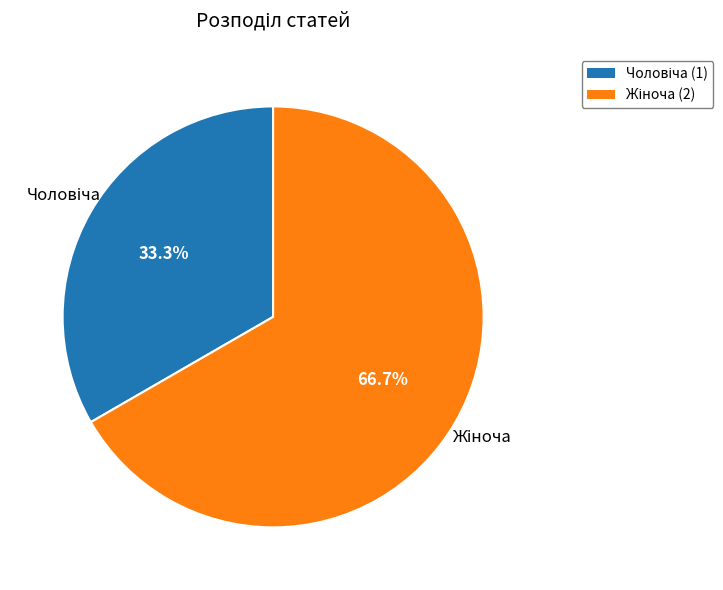

Is there a majority slice in this chart?

Yes